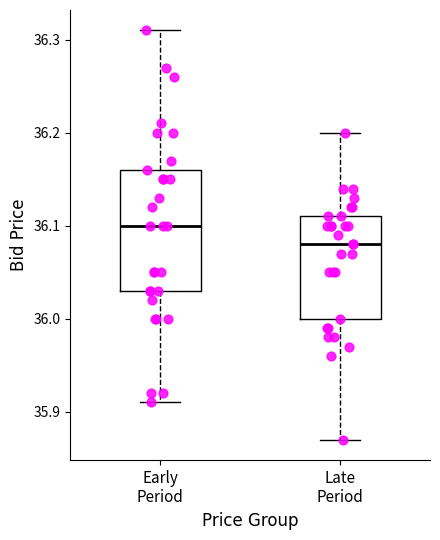

Reading left to right, transcribe this box plot: for each box, give where its median line is, the range the box spans, and where its two whiskers end, as read against the y-axis. The values are not printed on the chart, so give them approximately, as read against the axis.

Early Period: median 36.10, box 36.03 to 36.16, whiskers 35.91 to 36.31
Late Period: median 36.08, box 36.00 to 36.11, whiskers 35.87 to 36.20